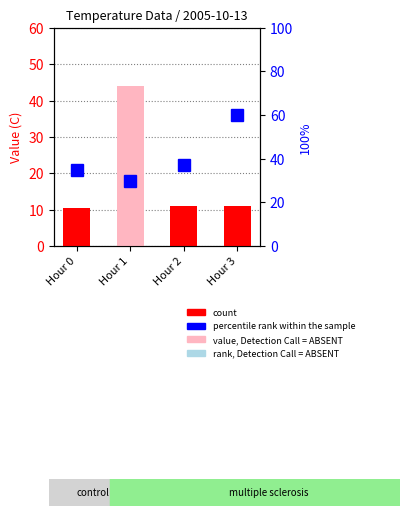

Between Hour 0 and Hour 3, which is larger?

Hour 3